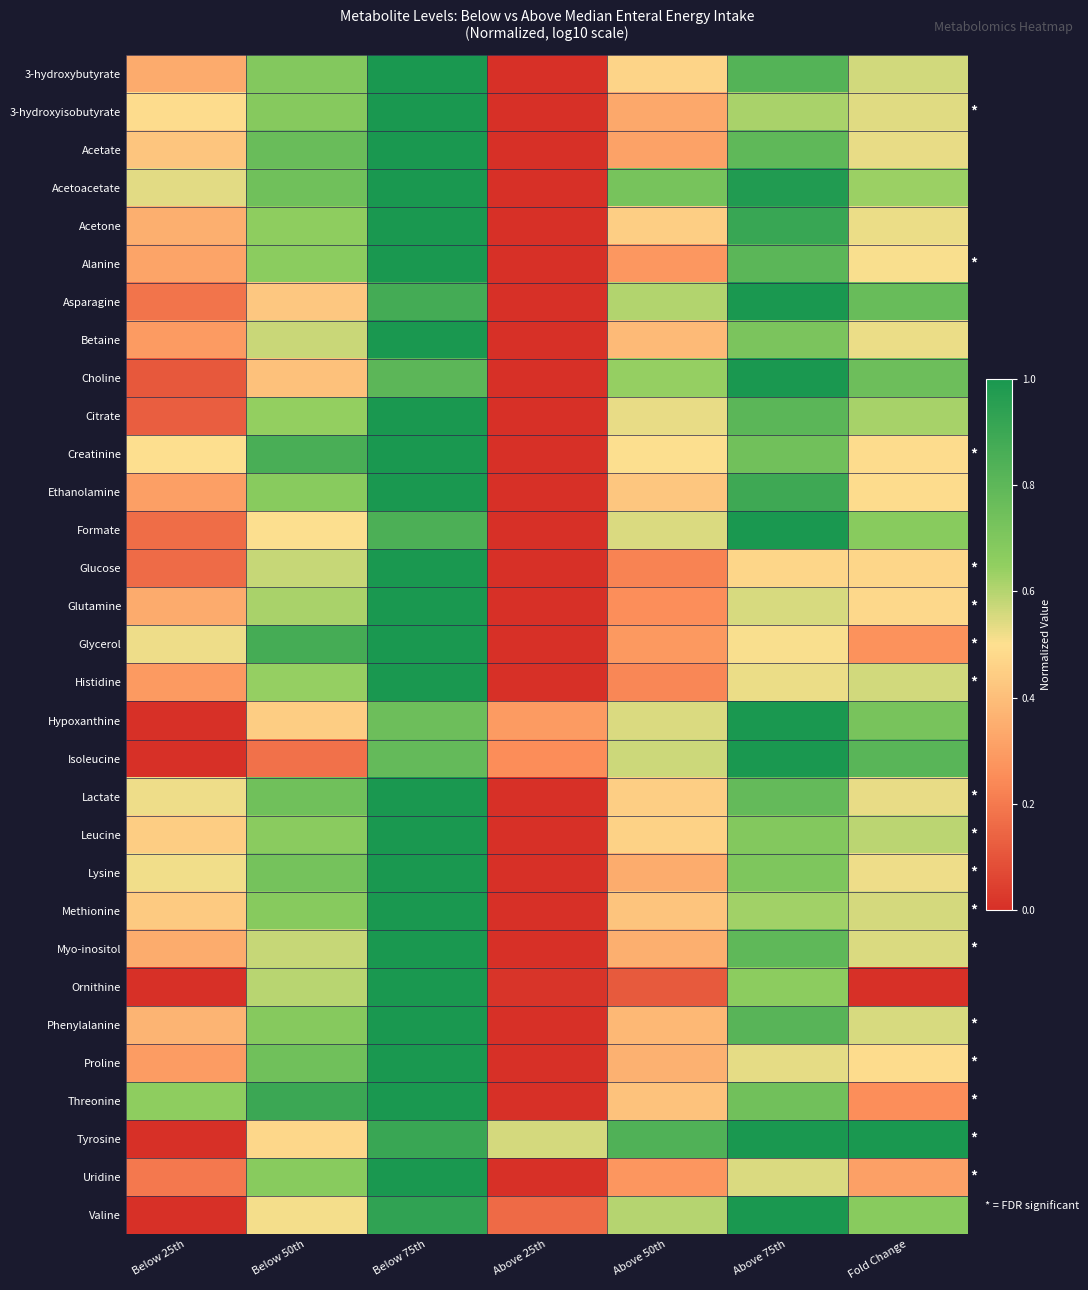

At how many categories does at least one series exceed 0?

7